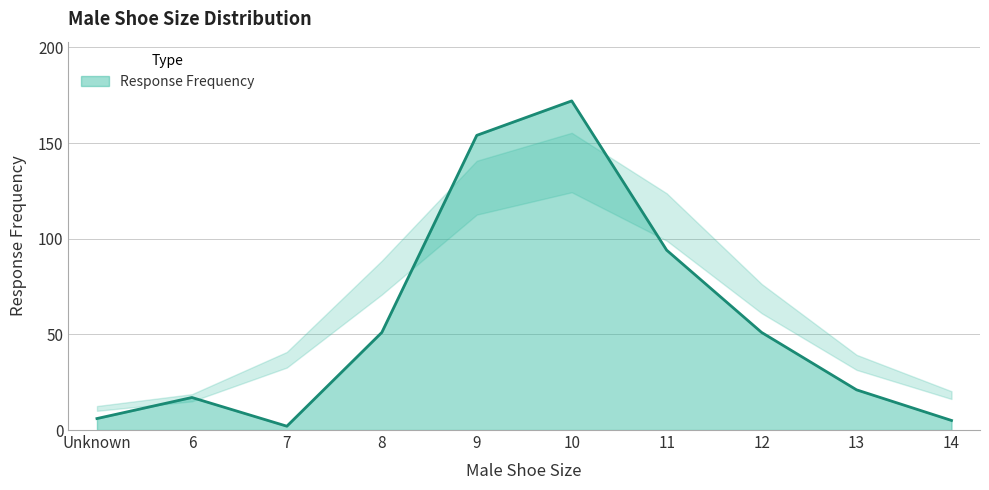

What position from the left is 10?

6